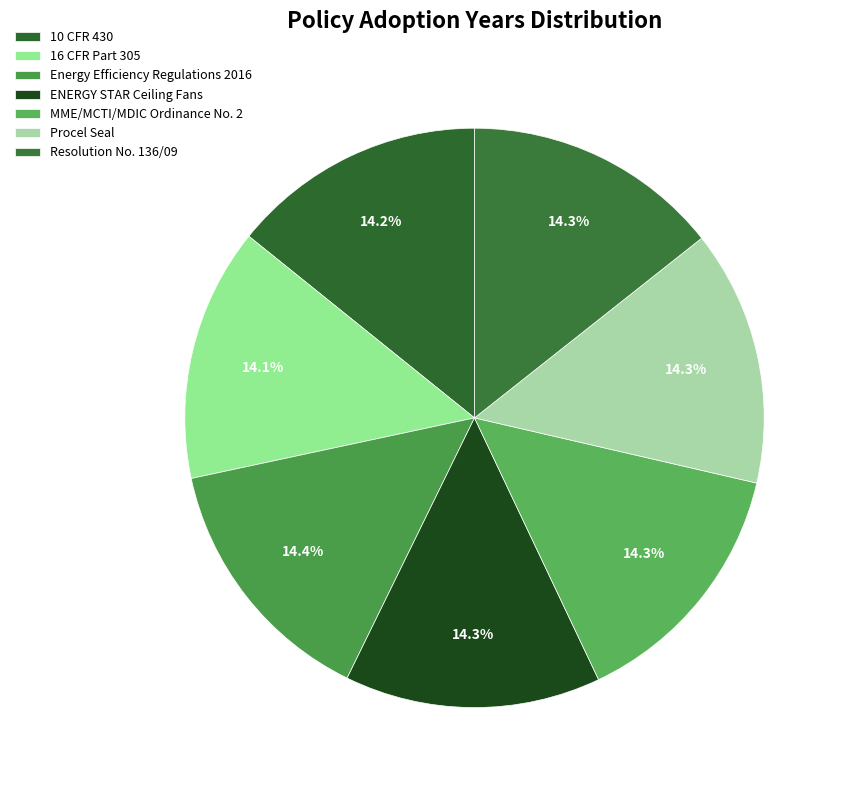

How many segments does this pie chart have?

7